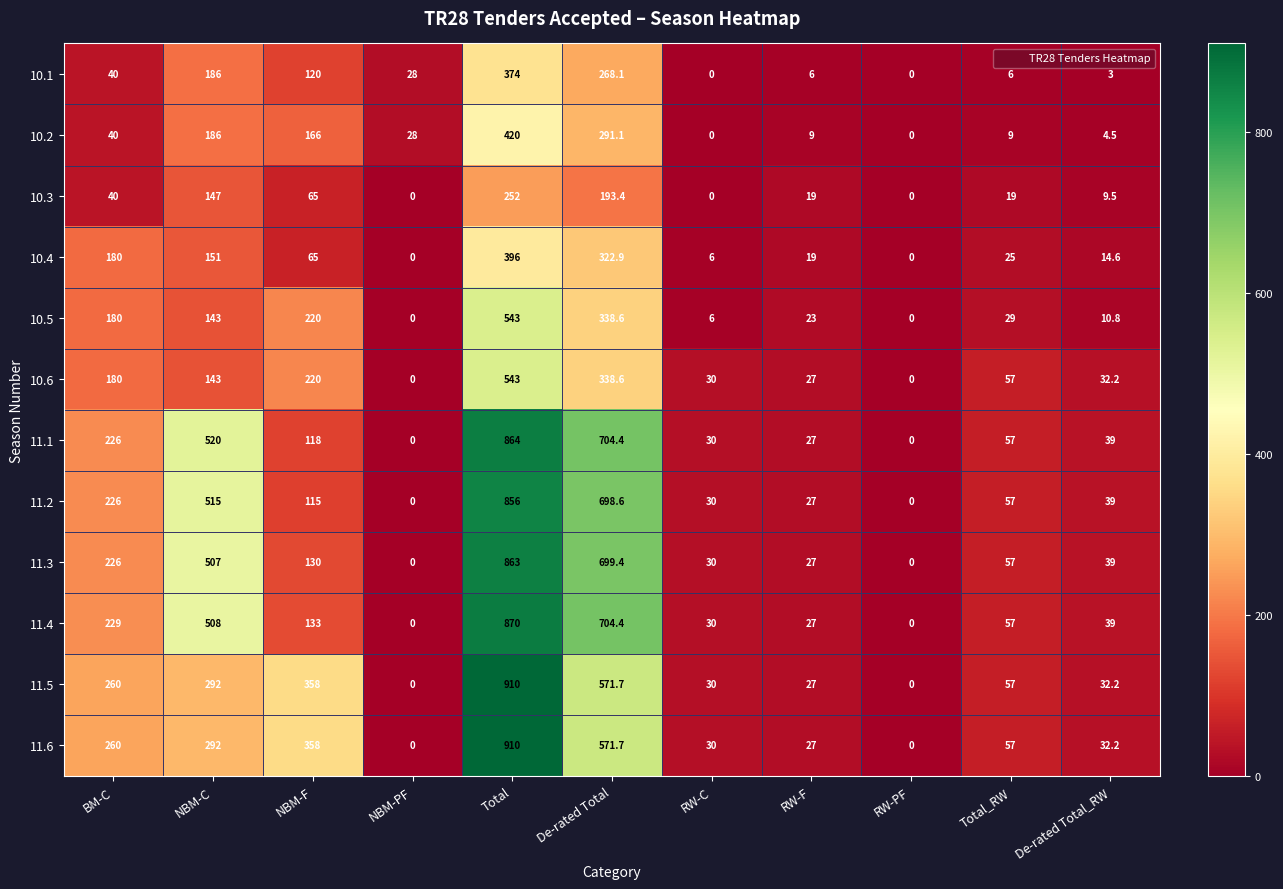

What is the difference between the second highest and minimum values in the 10.1 series?

268.1